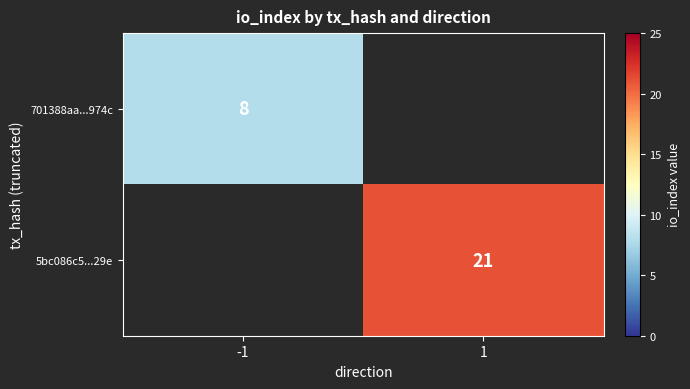

Is it true that 5bc086c5...29e equals 6 at 1?

False